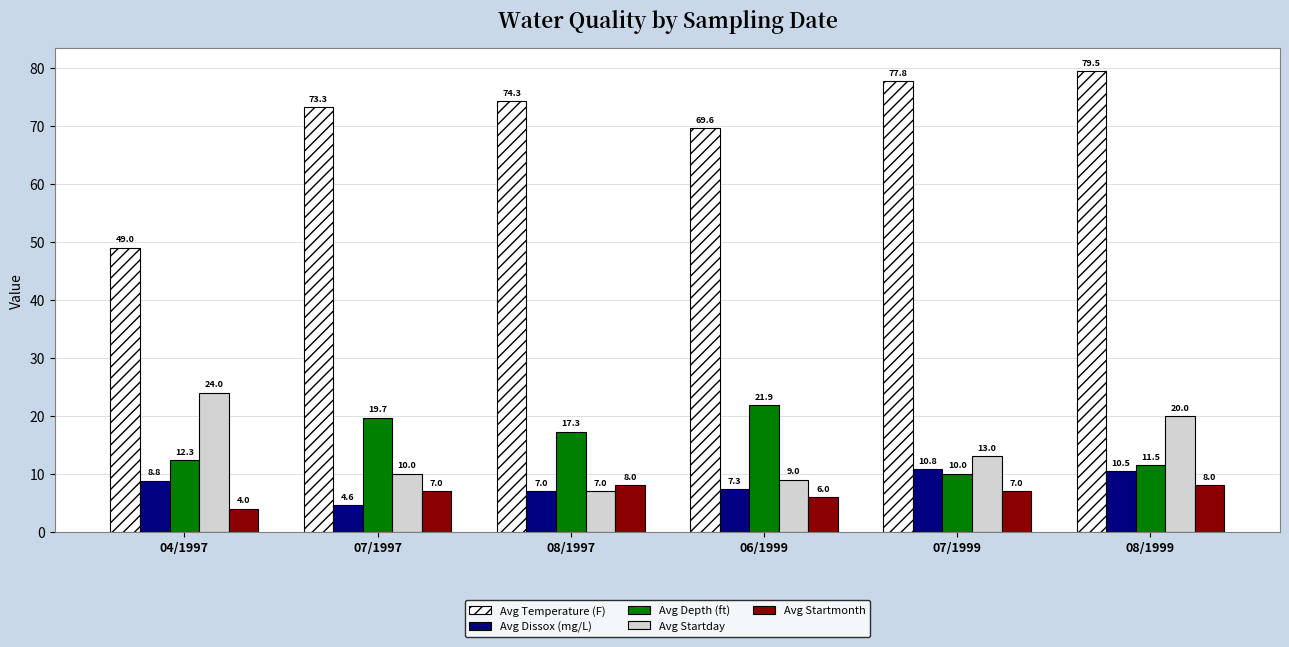

What is the spread (max minus min) of values at 06/1999?

63.6